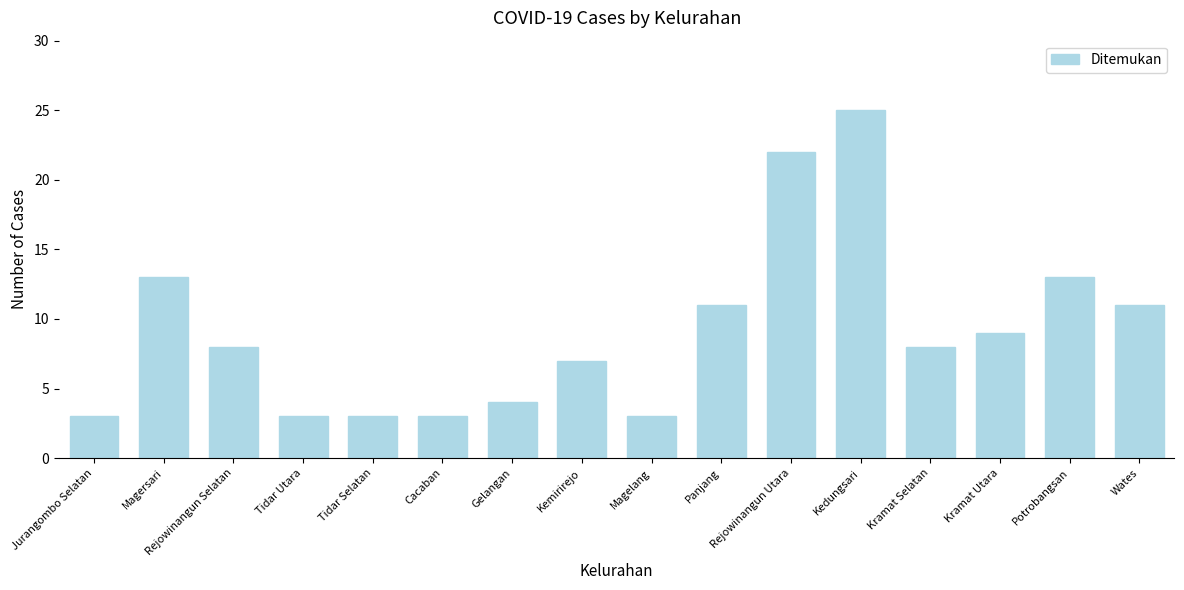

What is the difference between the maximum and minimum values?

22